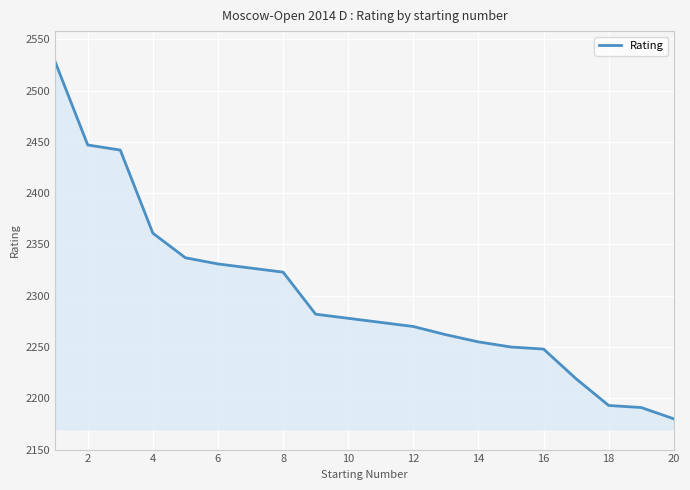

What is the difference between the maximum and minimum values?

348